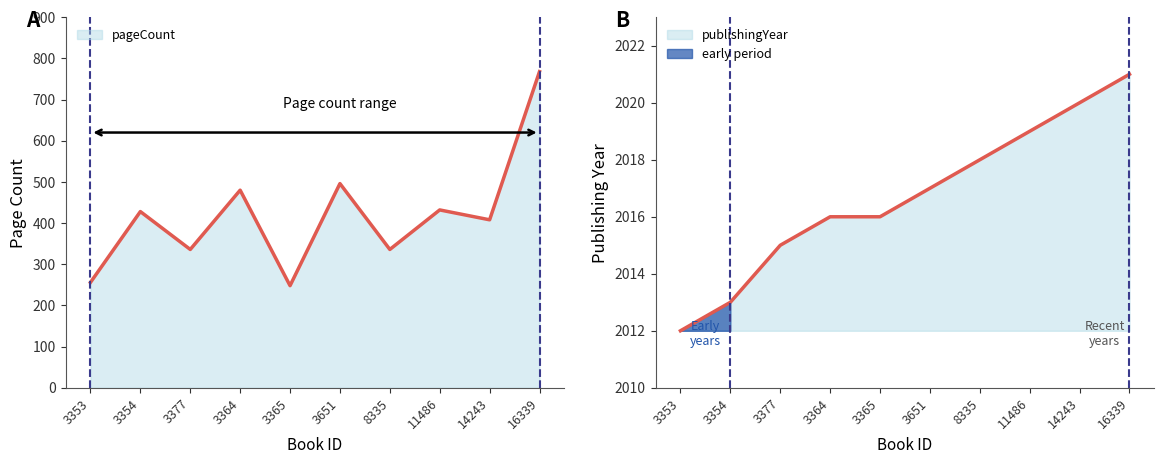

How many values in the publishingYear series exceed 2017?

4